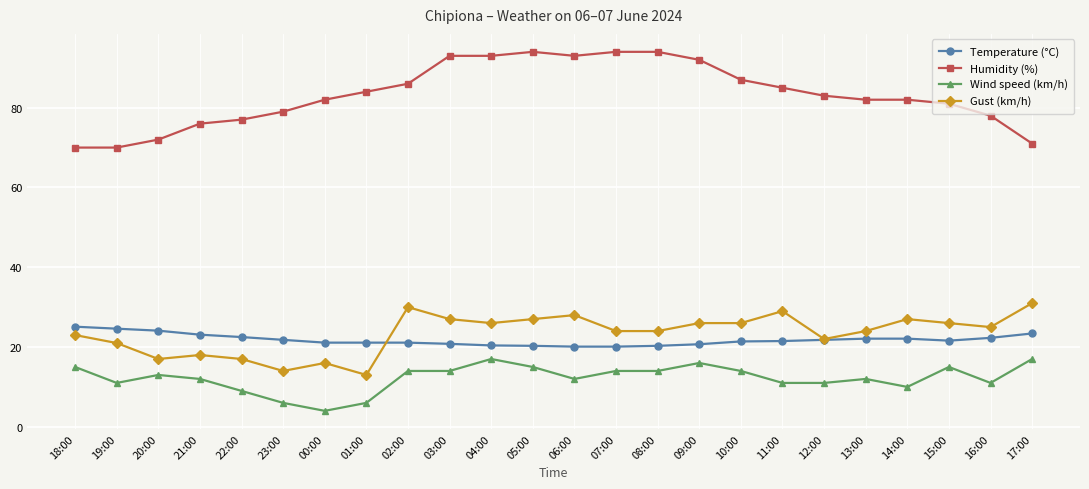

What is the minimum value shown in the chart?

4.0